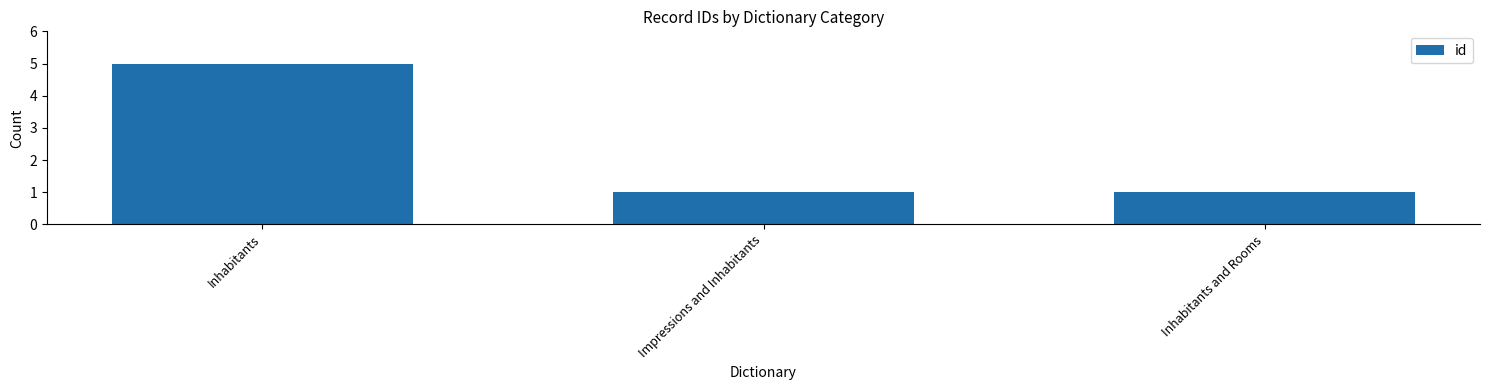

Between Inhabitants and Impressions and Inhabitants, which is larger?

Inhabitants